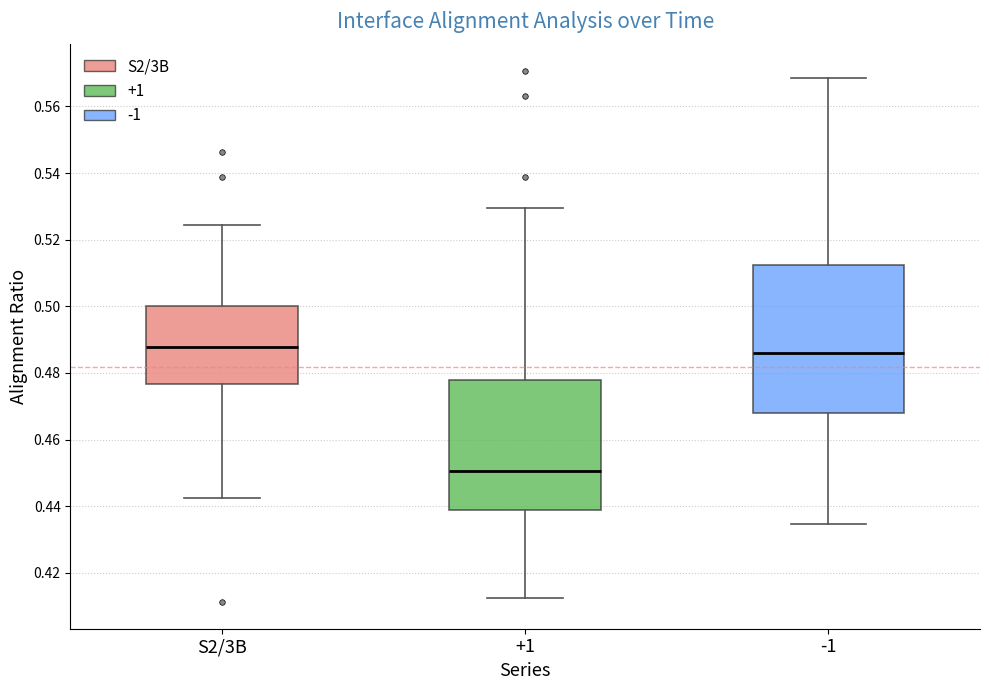

Comparing the boxes themselves (not the whiskers), which one is the tallest?

-1